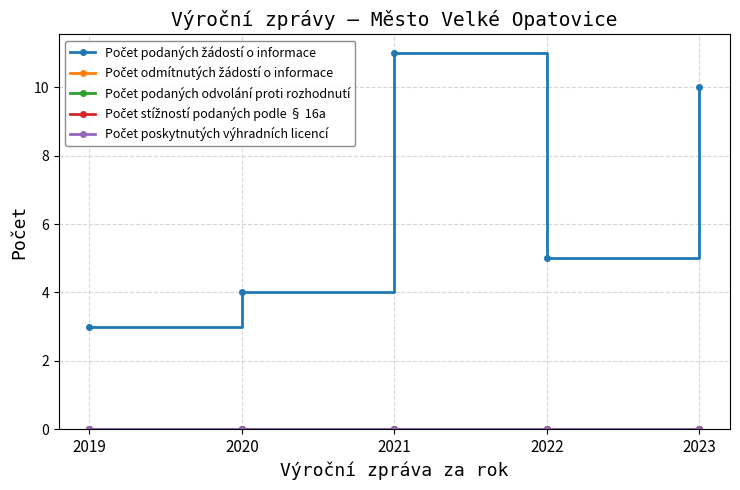

Is this an area chart (filled region under the line)?

No